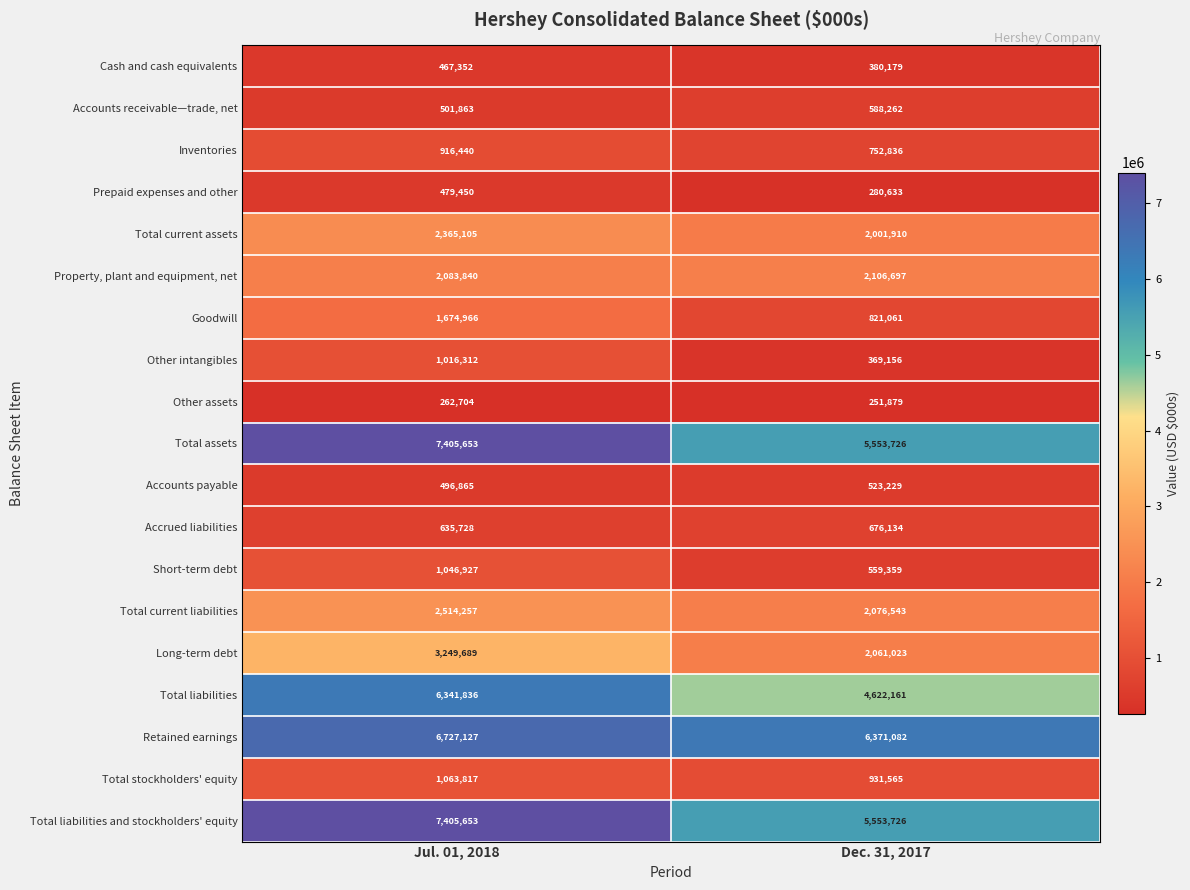

What is the spread (max minus min) of values at Dec. 31, 2017?

6119203